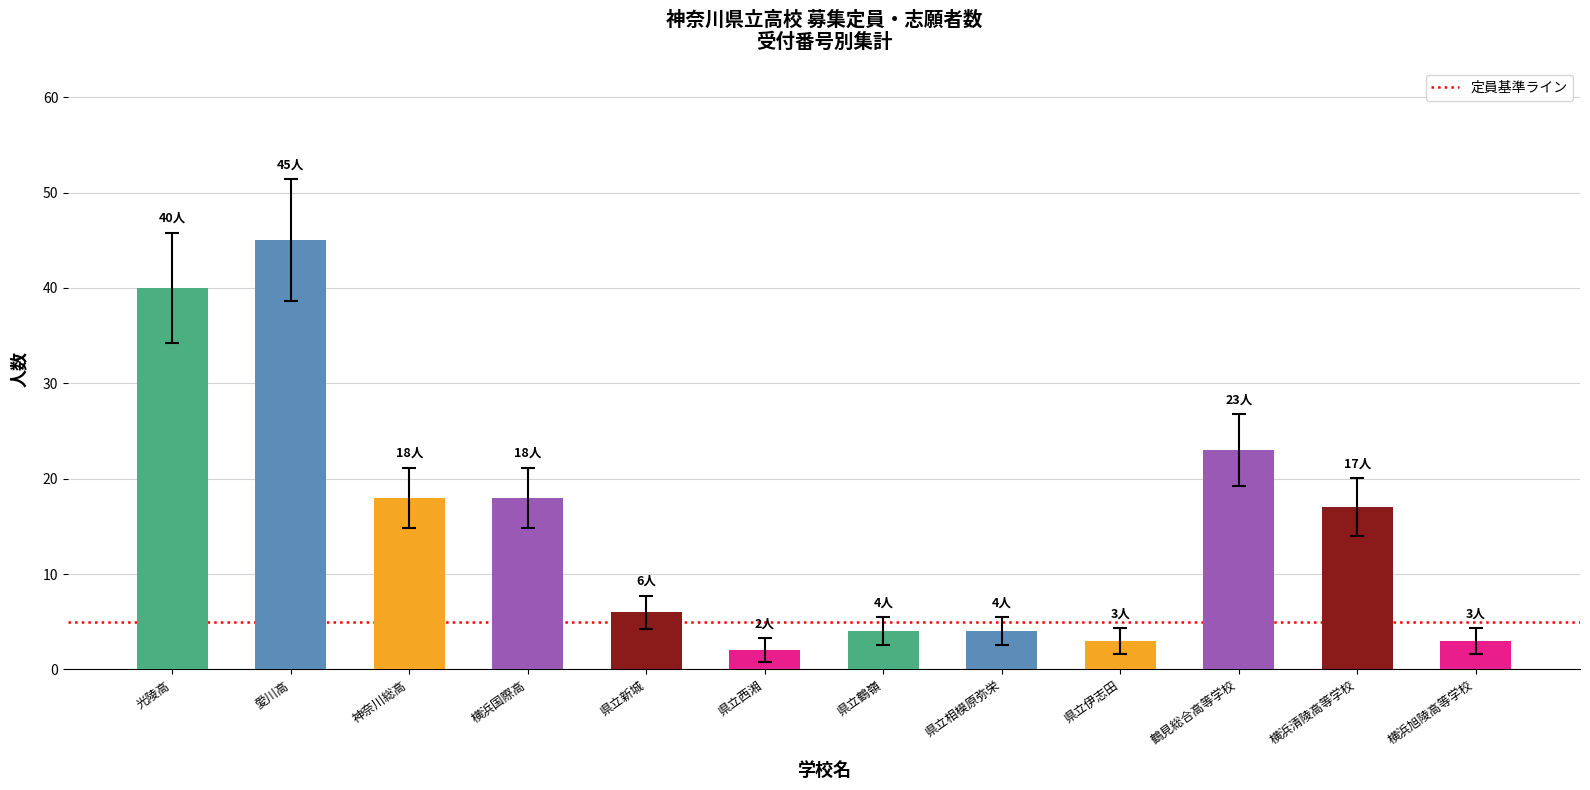

Reading right to left, list all the values displayed in this chart.

志願者数: 3	17	23	3	4	4	2	6	18	18	45	40
募集定員: 3	17	23	3	4	4	2	6	18	18	45	40